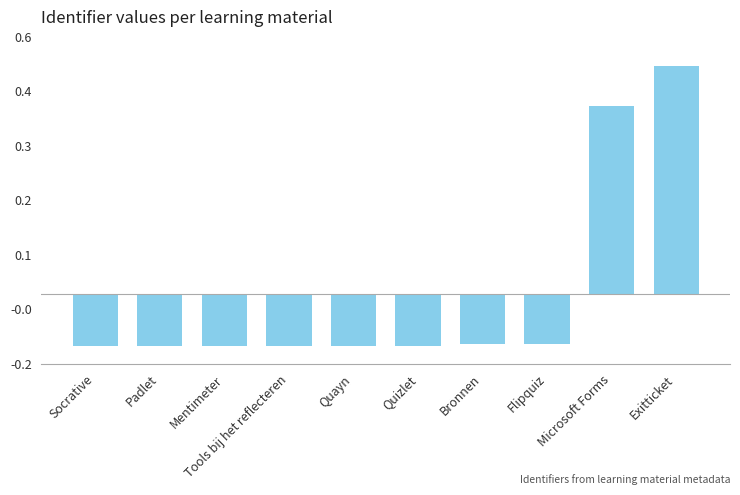

What is the label of the 4th bar from the left?

Tools bij het reflecteren